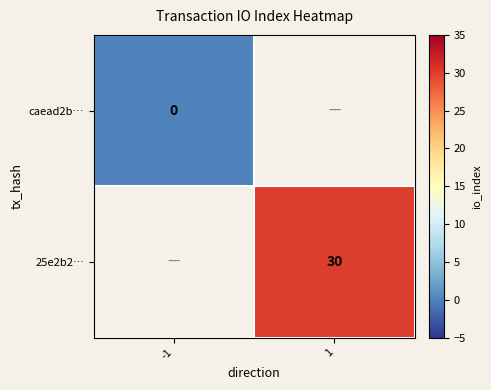

Rank the categories by 25e2b2… value from highest to lowest.

-1, 1